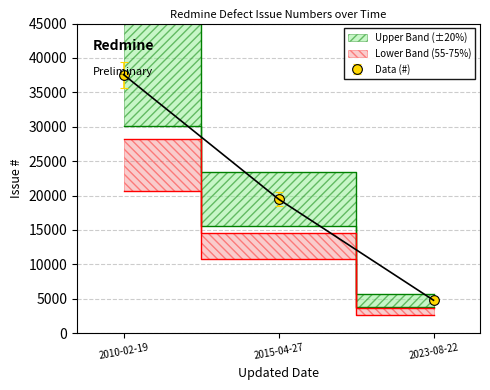

At which label is the value closest to 11651?

2015-04-27